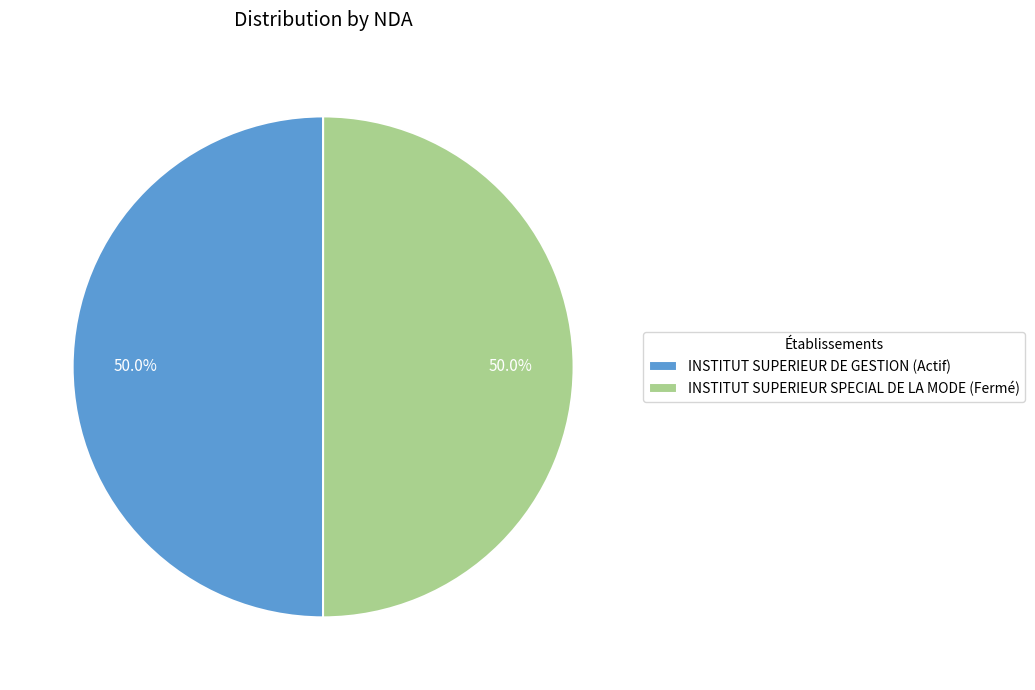

Approximately how many times larger is the value at INSTITUT SUPERIEUR SPECIAL DE LA MODE (Fermé) compared to INSTITUT SUPERIEUR DE GESTION (Actif)?

1.0